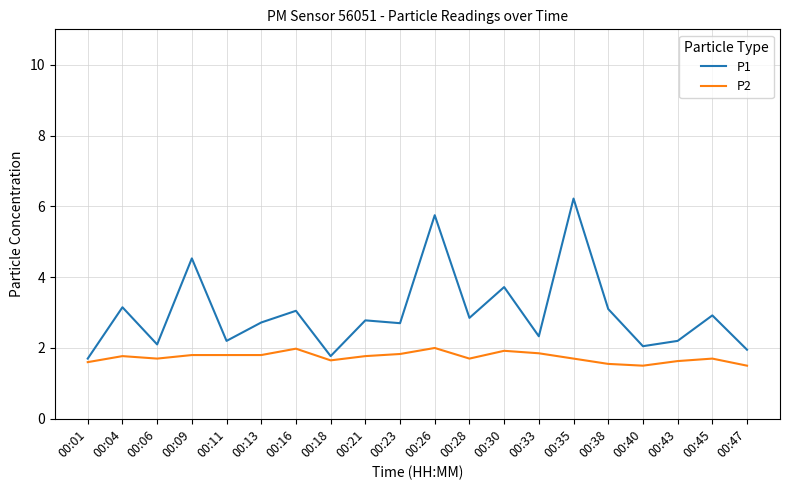

Which series has the largest total across all categories?

P1